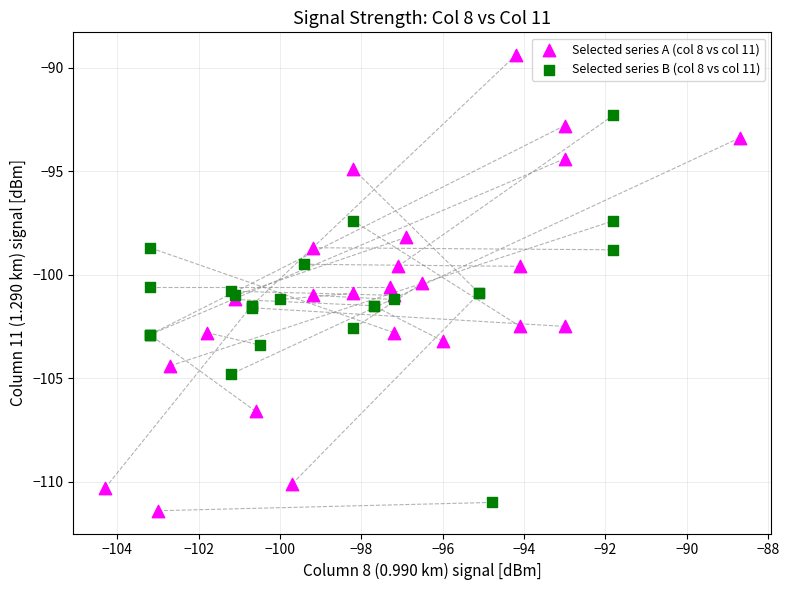

Which series has the widest spread of Y values?

Selected series A (col 8 vs col 11)